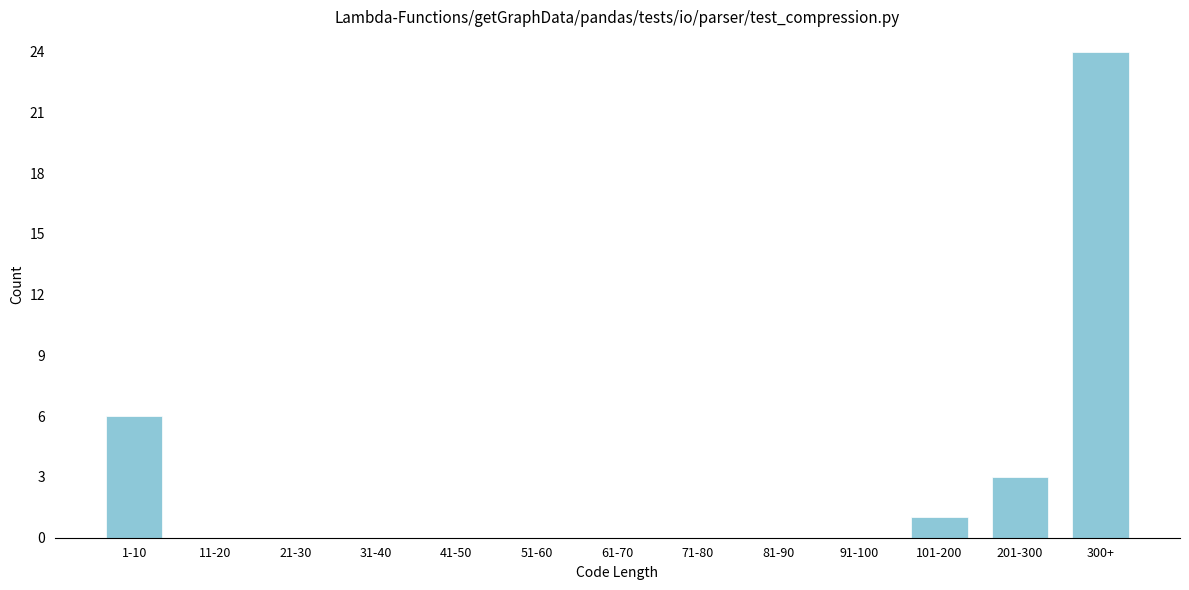

Reading left to right, what are all the values shown in this chart?

1-10=6	11-20=0	21-30=0	31-40=0	41-50=0	51-60=0	61-70=0	71-80=0	81-90=0	91-100=0	101-200=1	201-300=3	300+=24